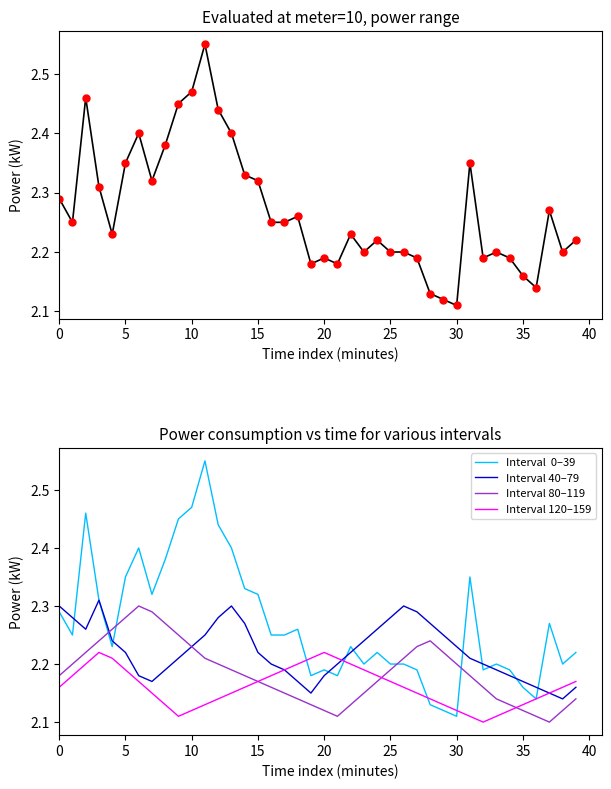

What is the label of the 20th point from the left?

19